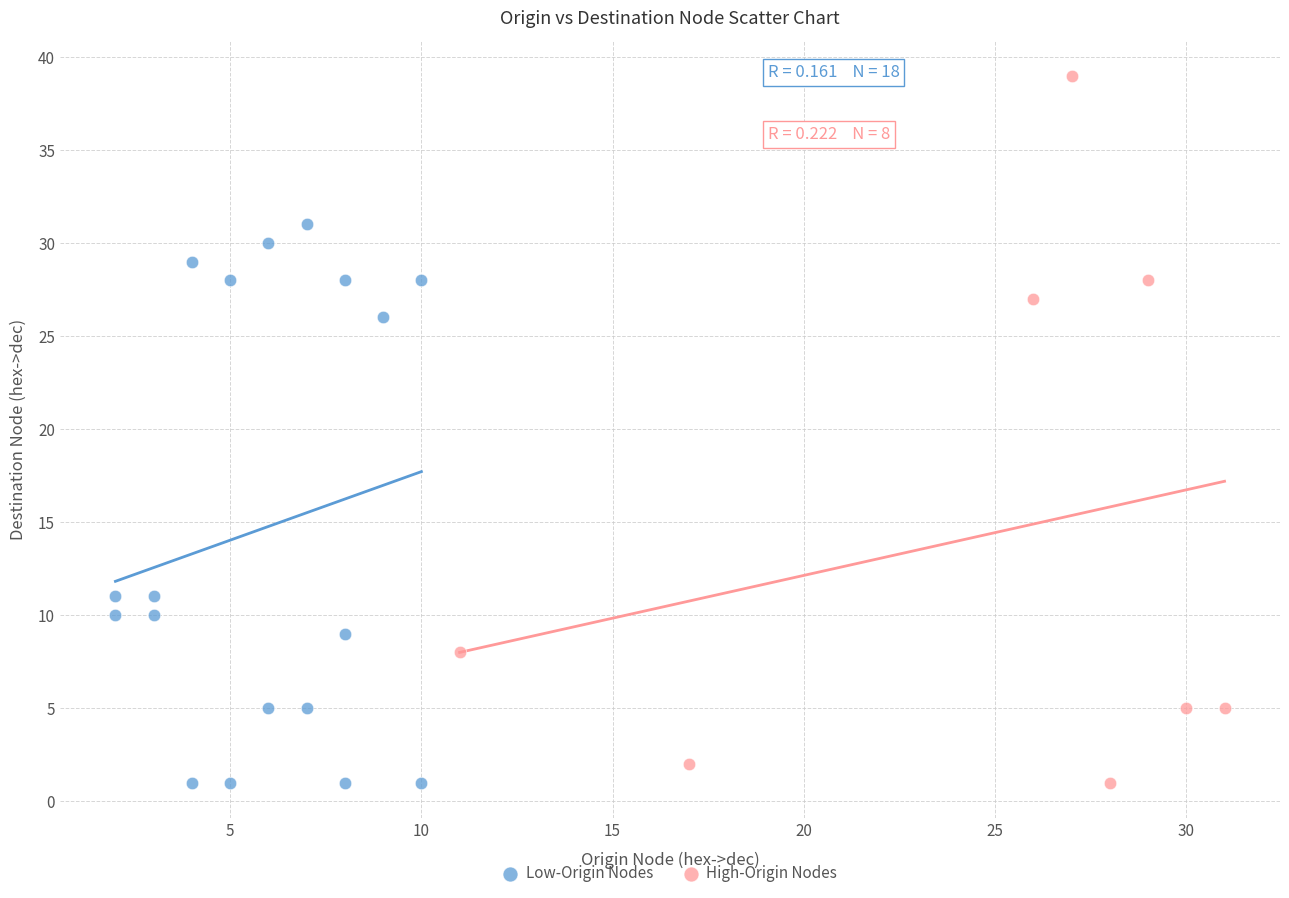

What are all the series names shown in the legend?

Low-Origin Nodes, High-Origin Nodes